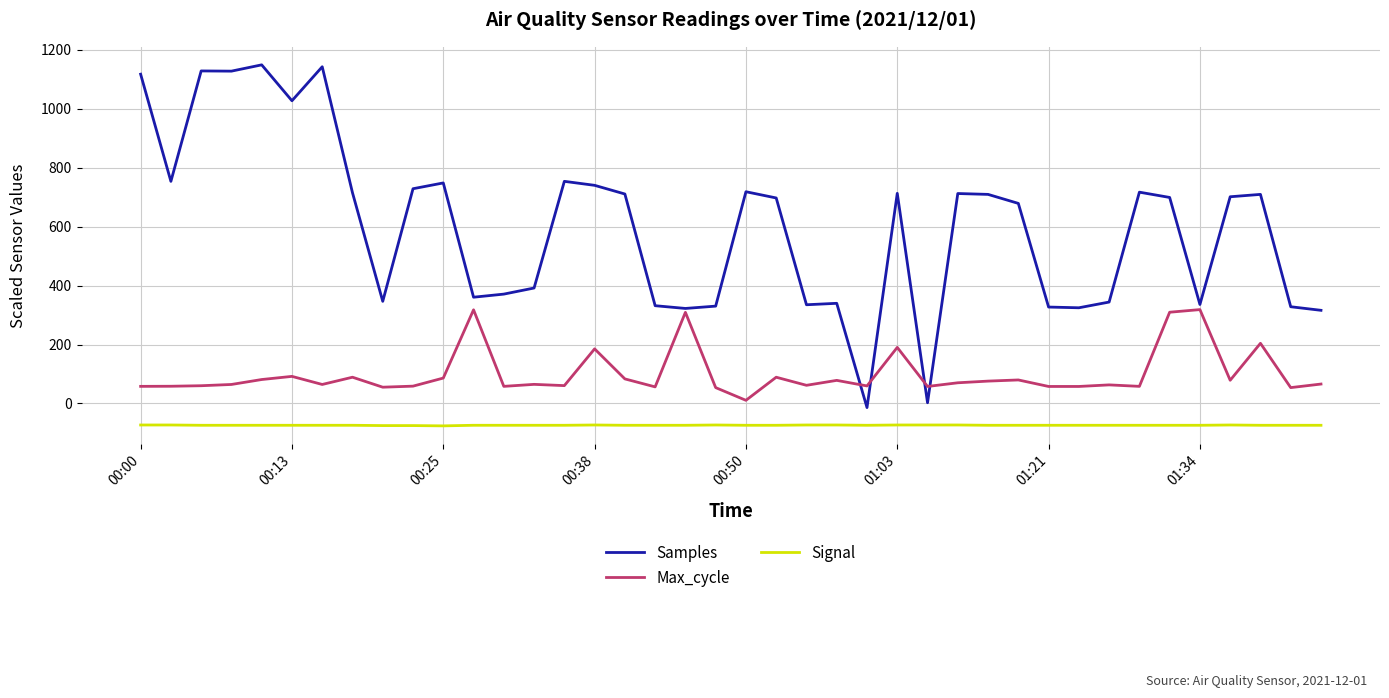

Which series has the largest total across all categories?

Samples